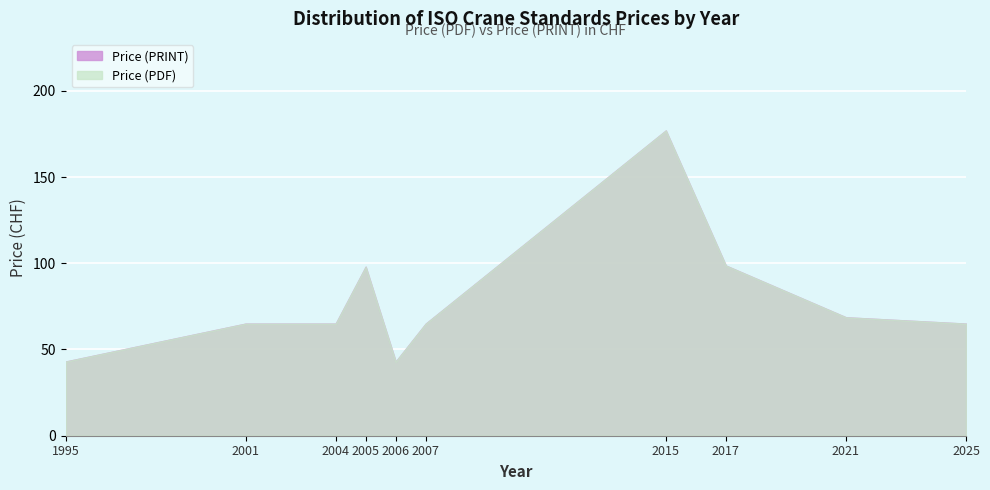

At which label does Price (PRINT) reach its minimum?

1995